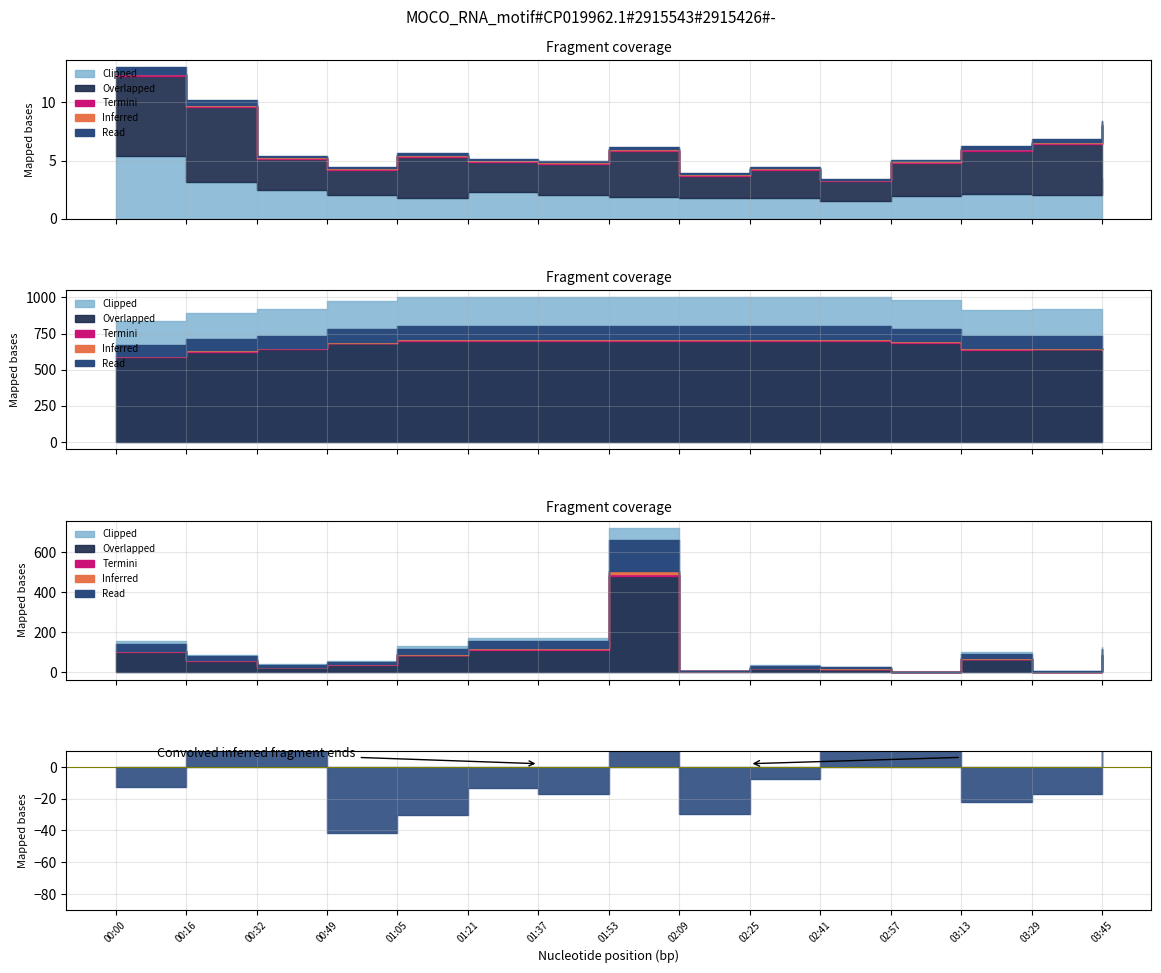

How many distinct data groups are displayed?

6